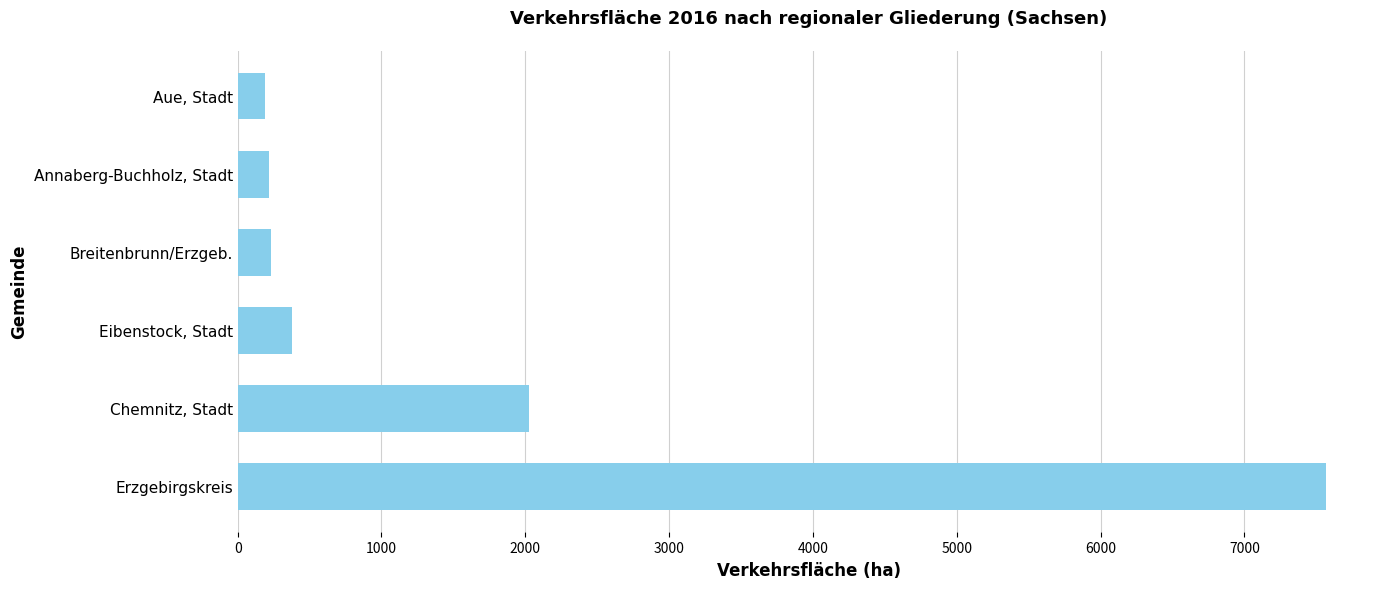

Between Erzgebirgskreis and Chemnitz, Stadt, which is larger?

Erzgebirgskreis